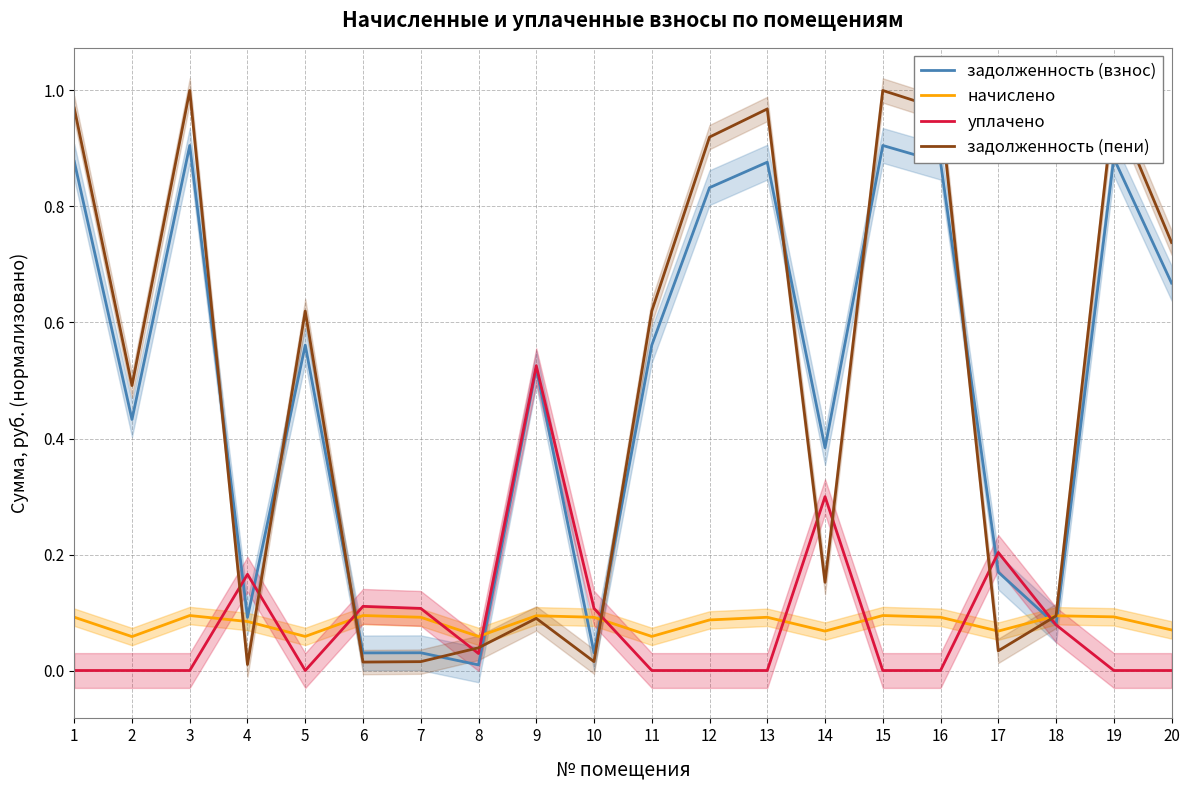

True or false: задолженность (взнос) has more than 1 points higher than both neighbors.

True